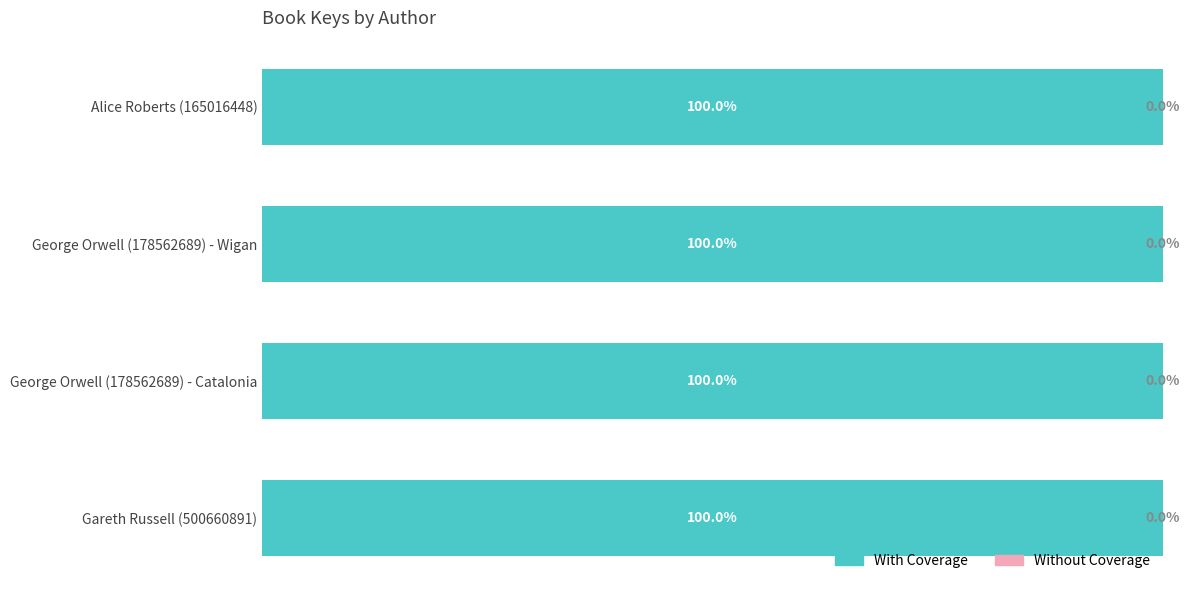

At which label is With Coverage closest to 99?

Gareth Russell (500660891)